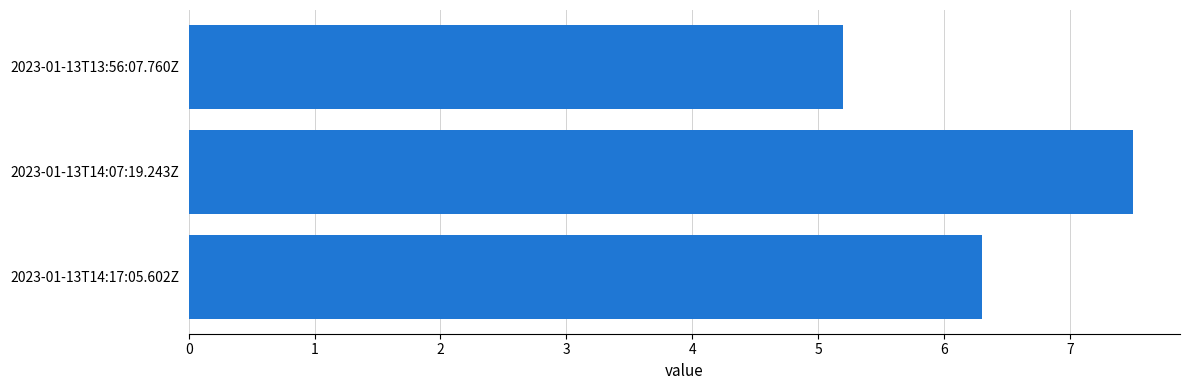

Does the chart contain stacked bars?

No